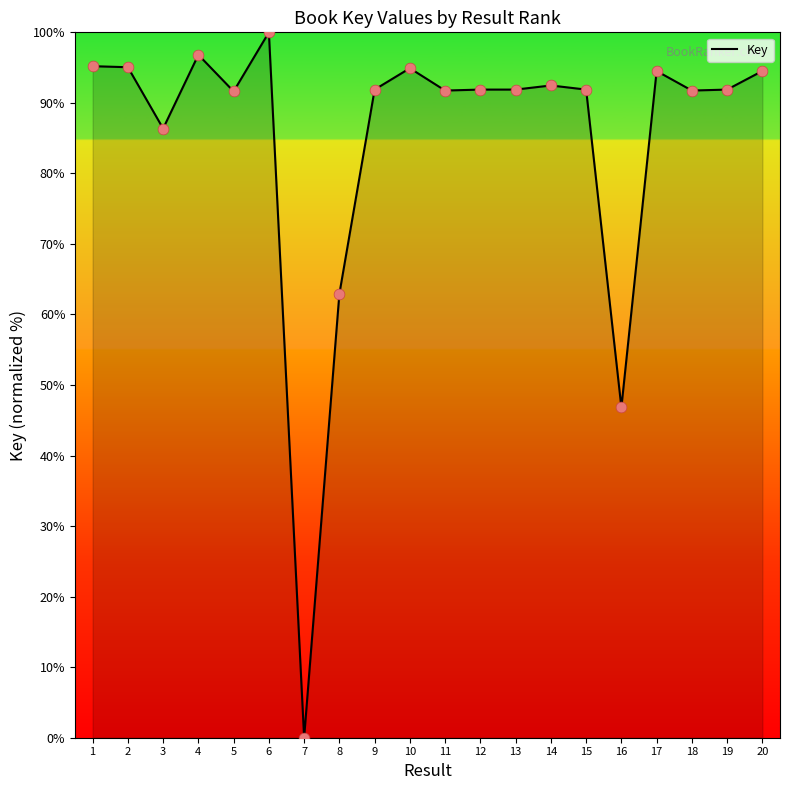

What is the change in value from 1 to 3?

-8.8